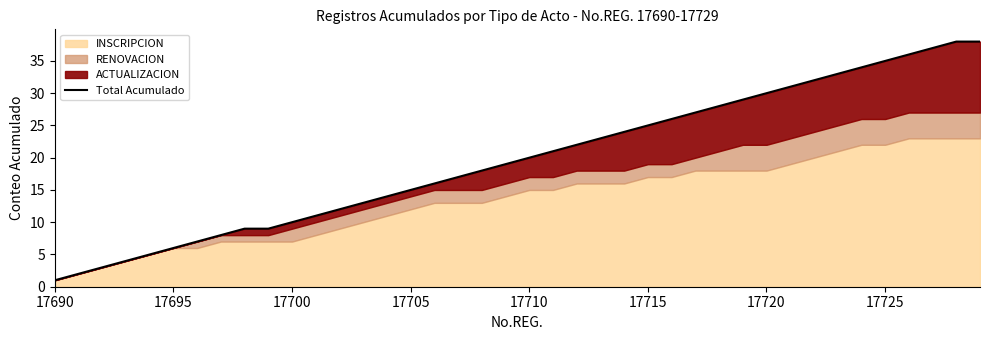

What is the smallest value displayed?

1